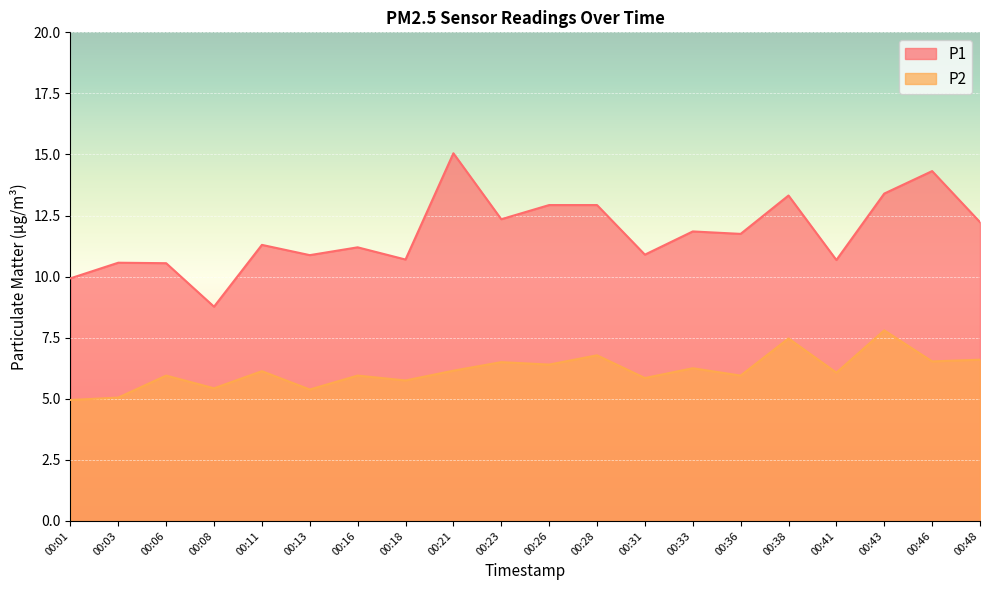

Which category has the lowest value in the P2 series?

00:01